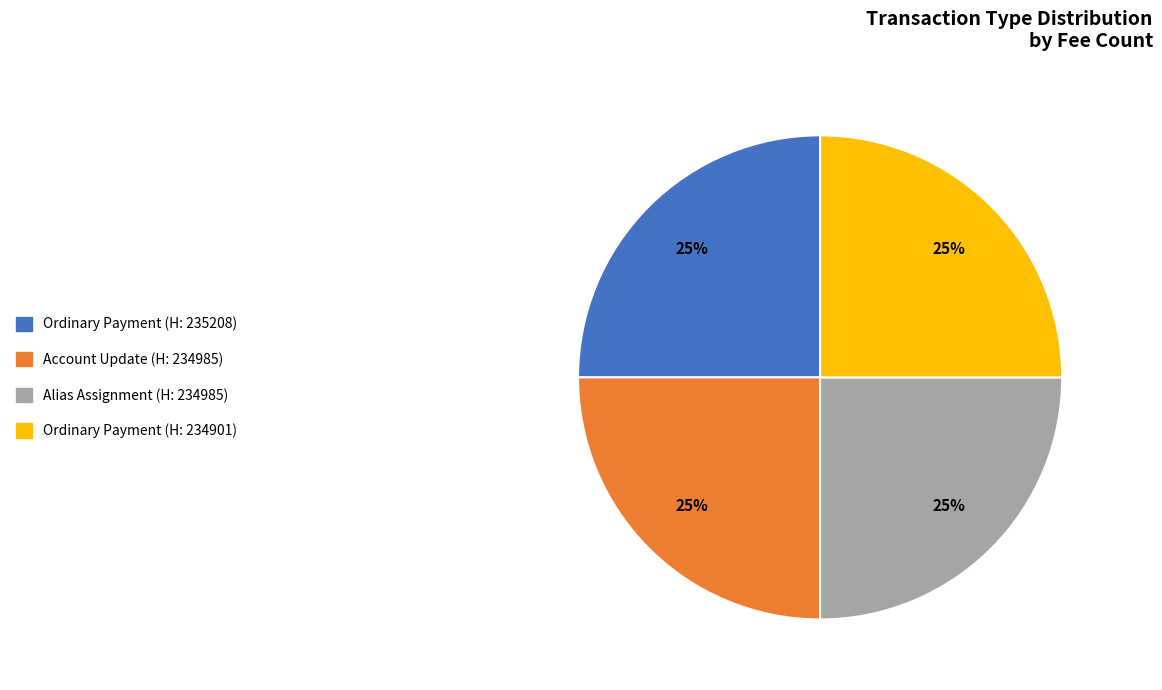

To the nearest percent, what is the difference between the largest and smallest slice percentages?

0%